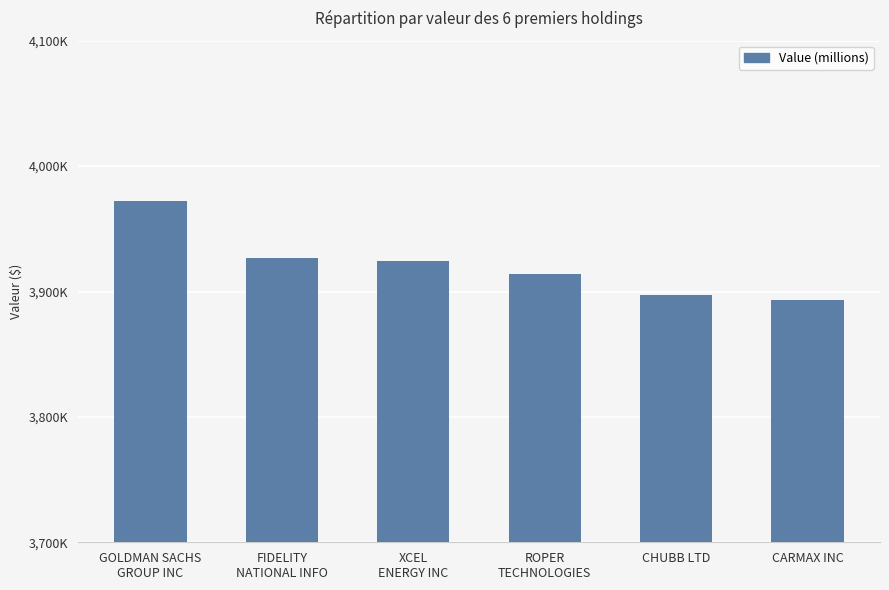

What is the sum of all values?

23527000